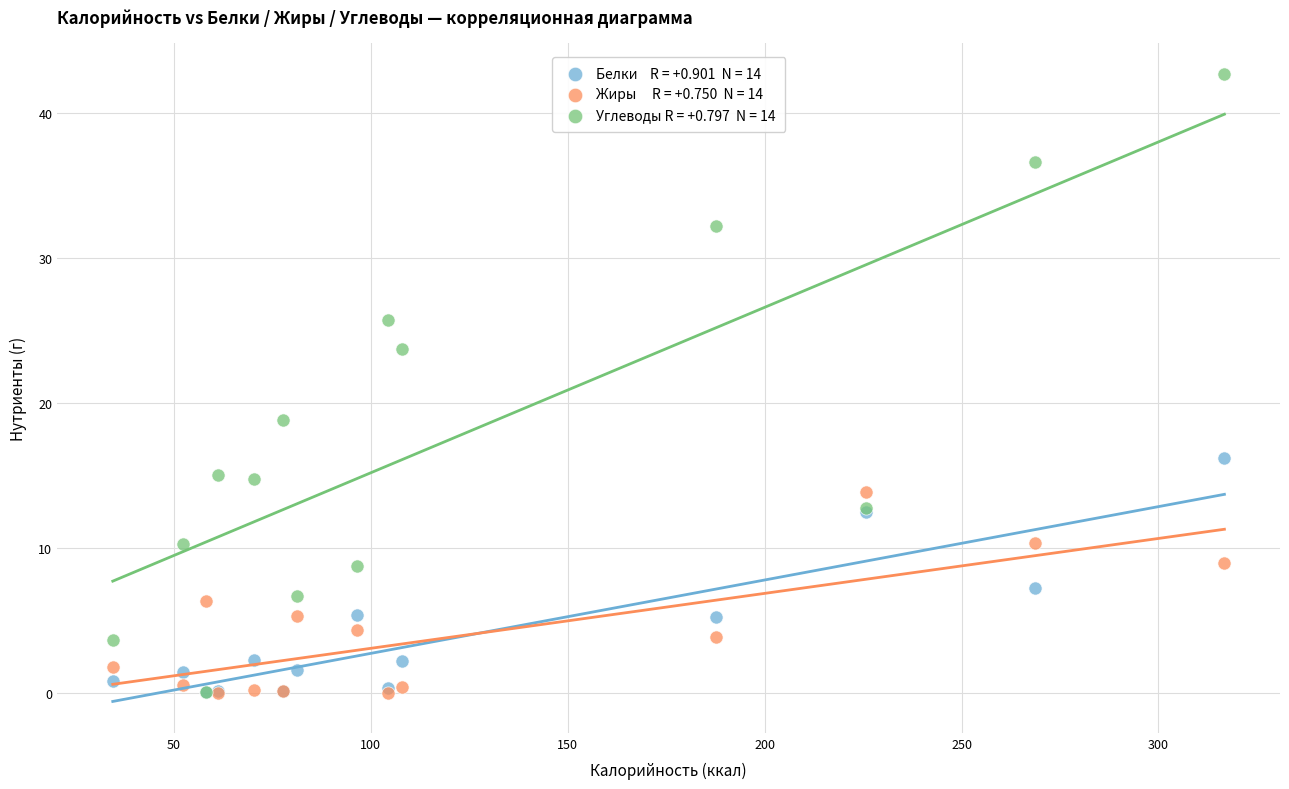

Across all series, what Y value is closest to 21?

18.8